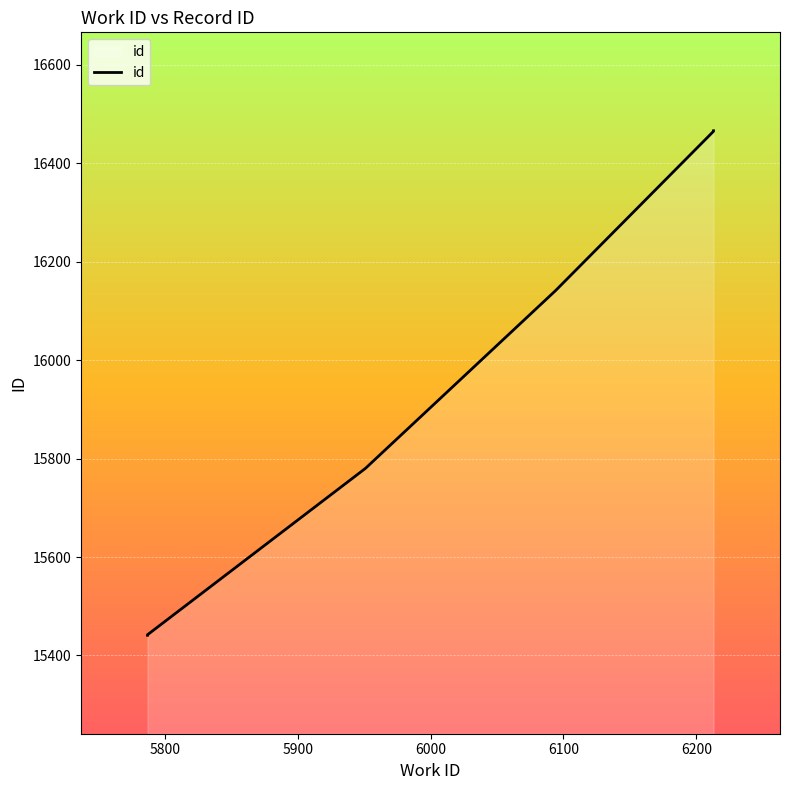

What is the average value?

15956